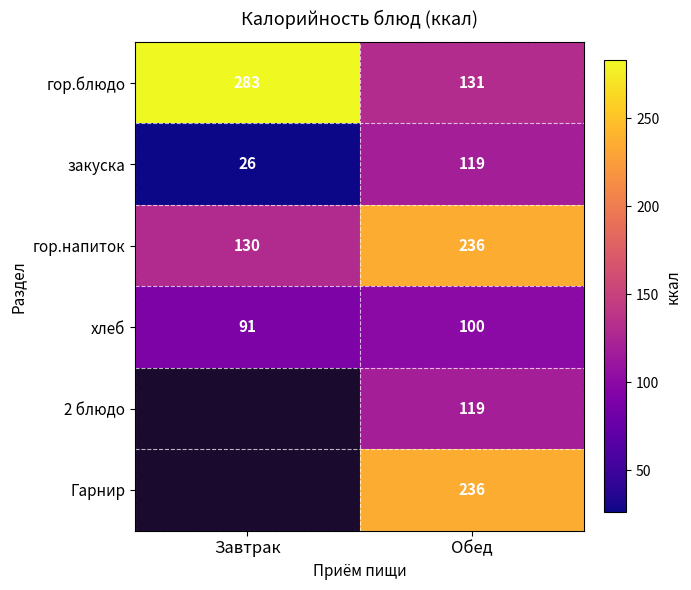

True or false: хлеб has a value of 28 at Обед.

False